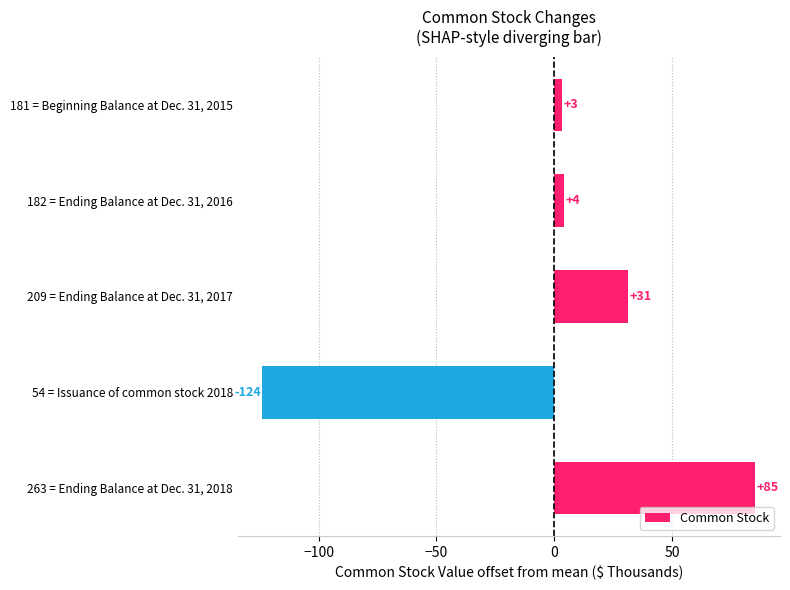

How many bars are there in total?

5